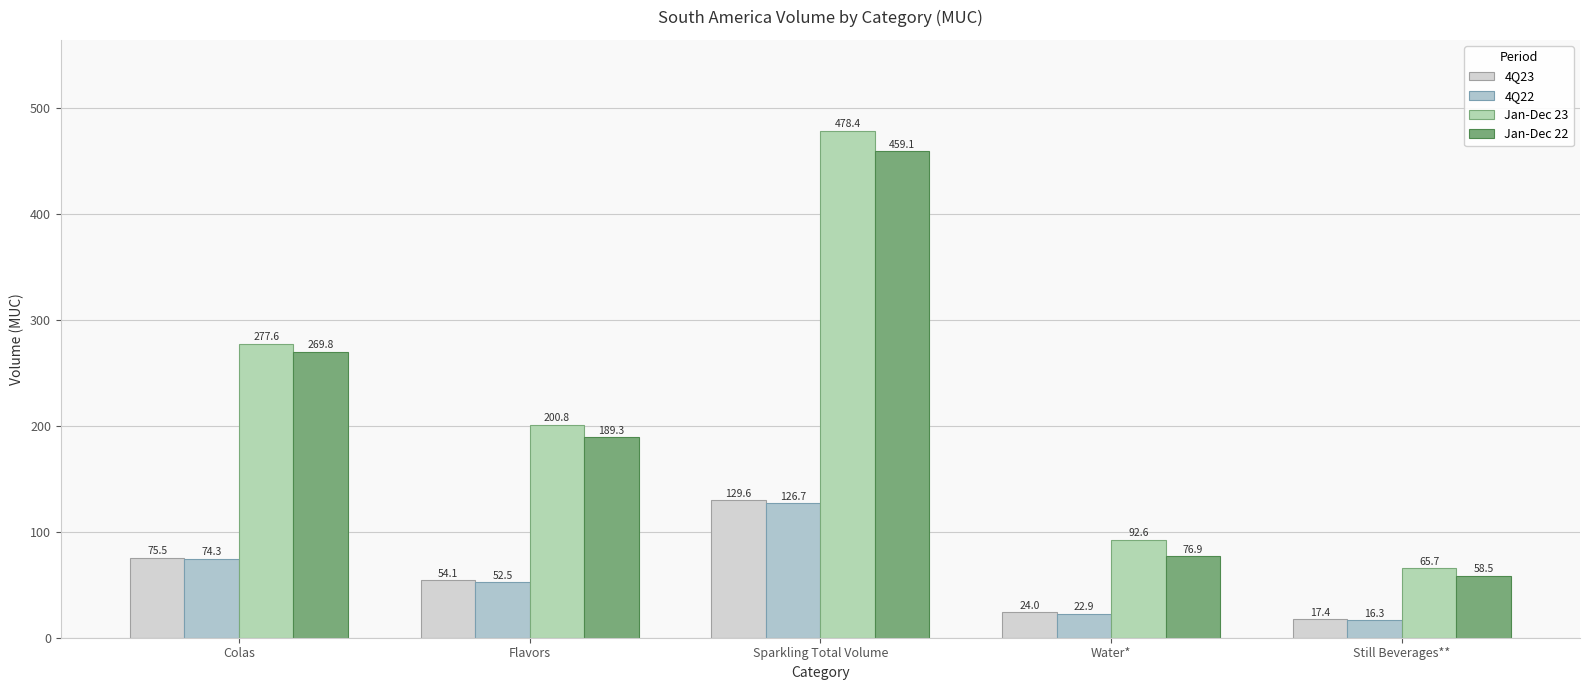

What are all the series names shown in the legend?

4Q23, 4Q22, Jan-Dec 23, Jan-Dec 22